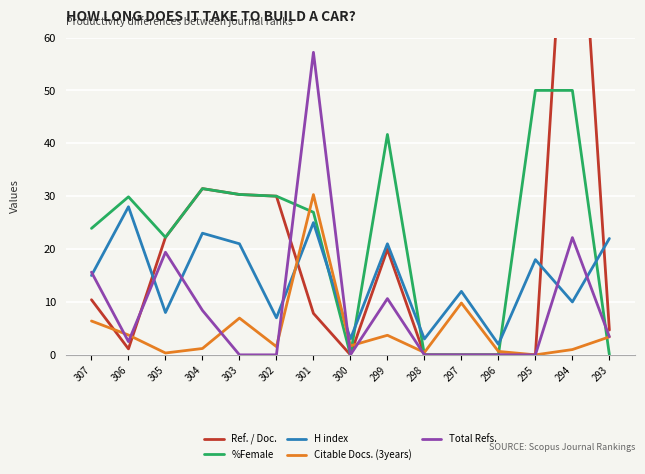

How many interior local peaks does the Citable Docs. (3years) series have?

4